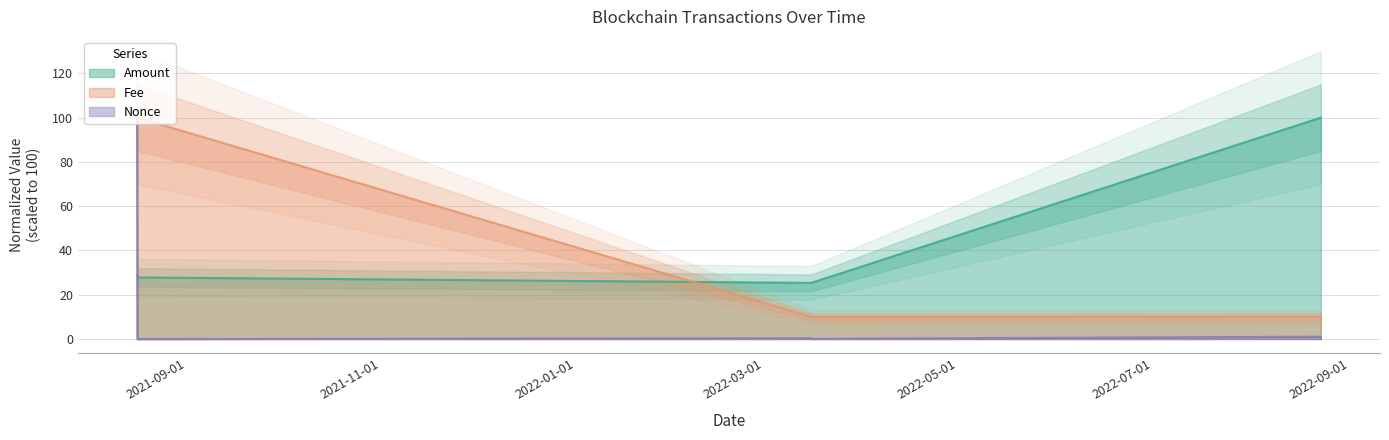

True or false: Fee and Amount intersect in this chart.

True